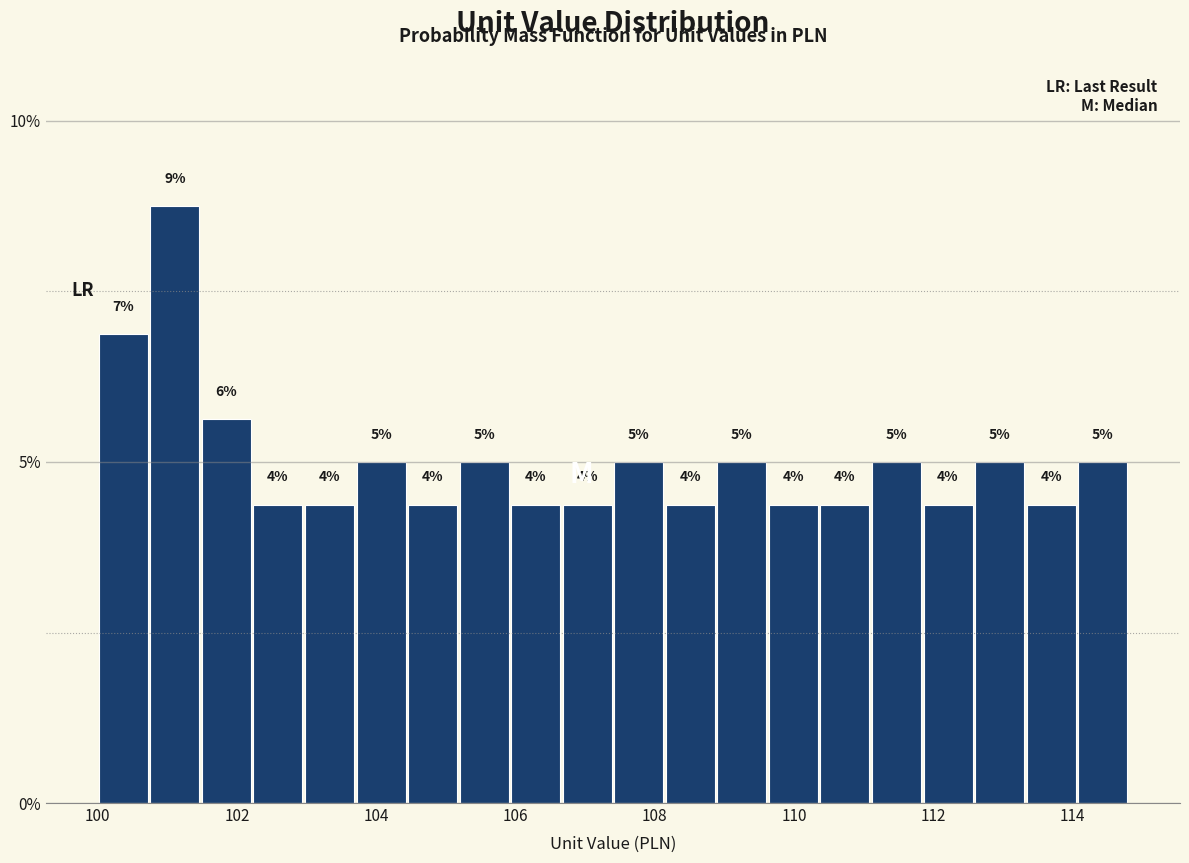

Read against the x-axis, roughly where is the centre of the tallest bar?

101.2